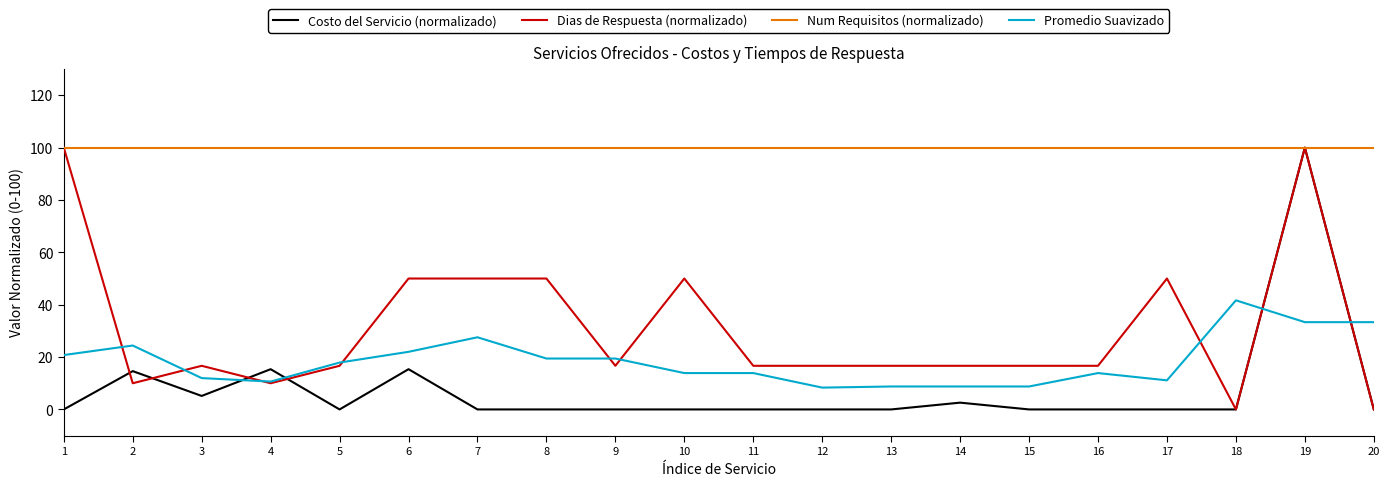

What is the sum of the Num Requisitos (normalizado) values at 8 and 18?

200.0